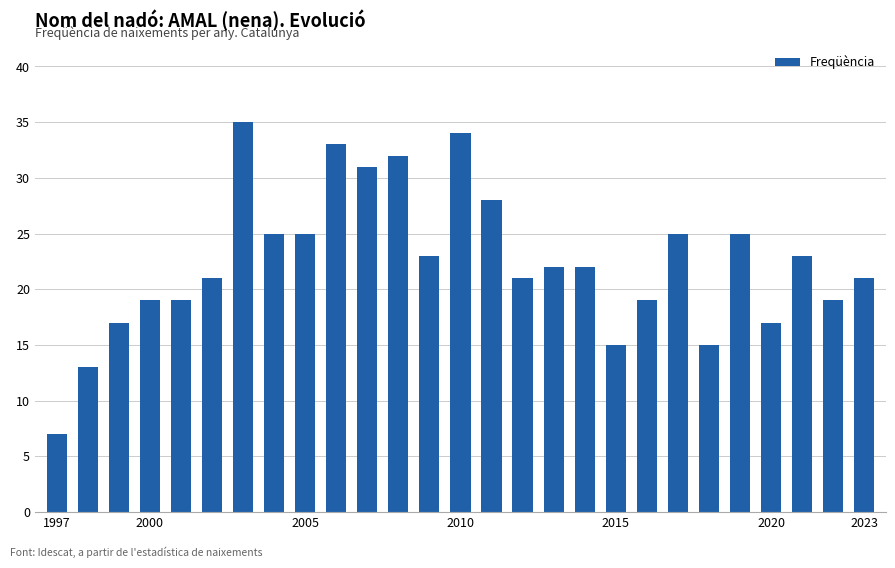

What is the difference between the second highest and minimum values?

27